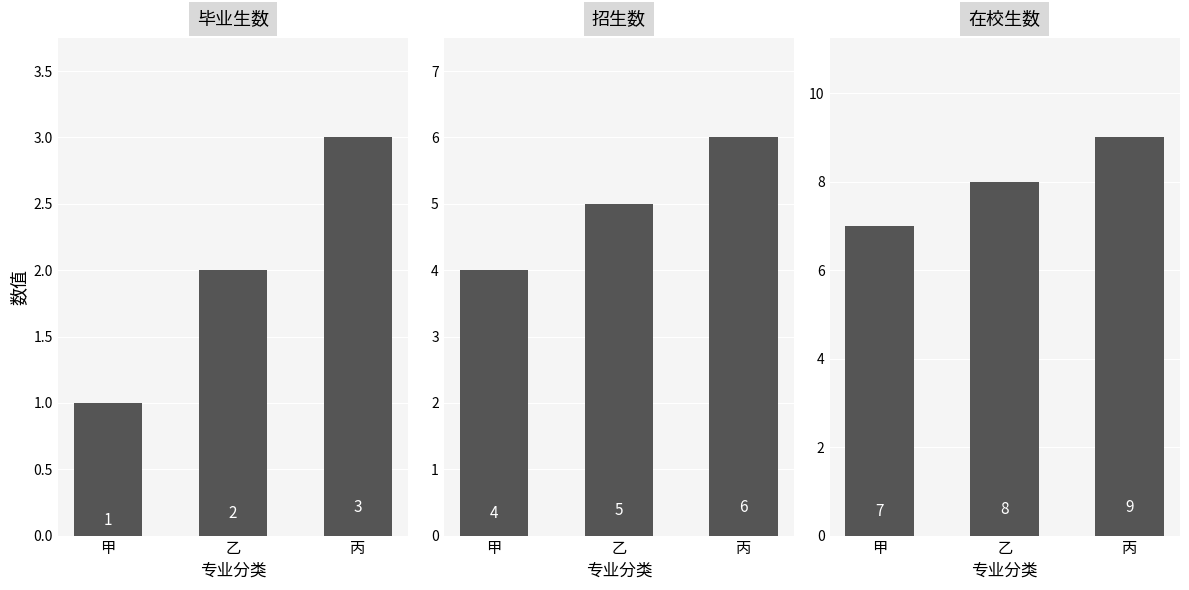

Which series has the largest total across all categories?

在校生数